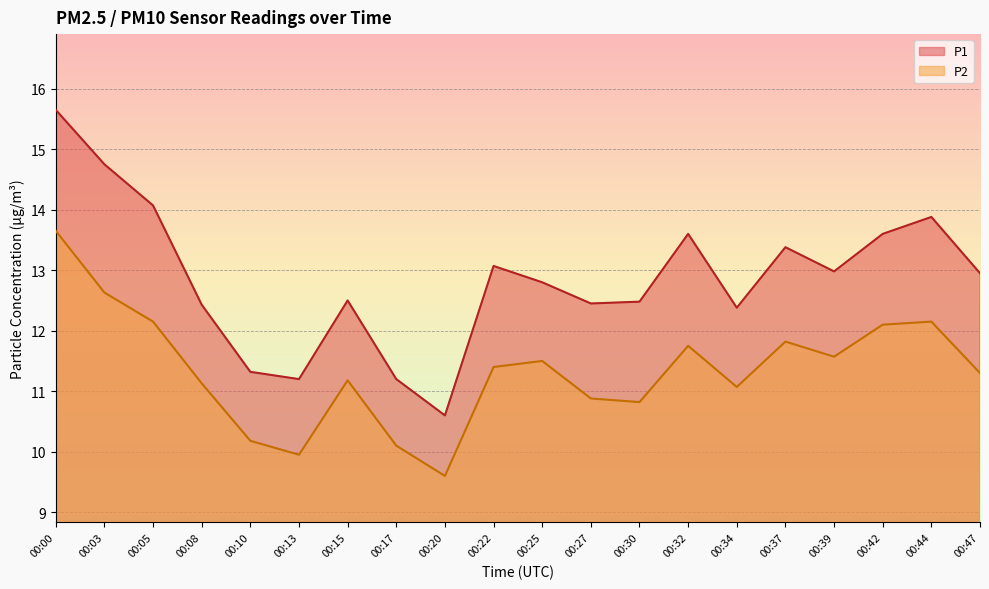

True or false: P2 and P1 cross at least once.

False